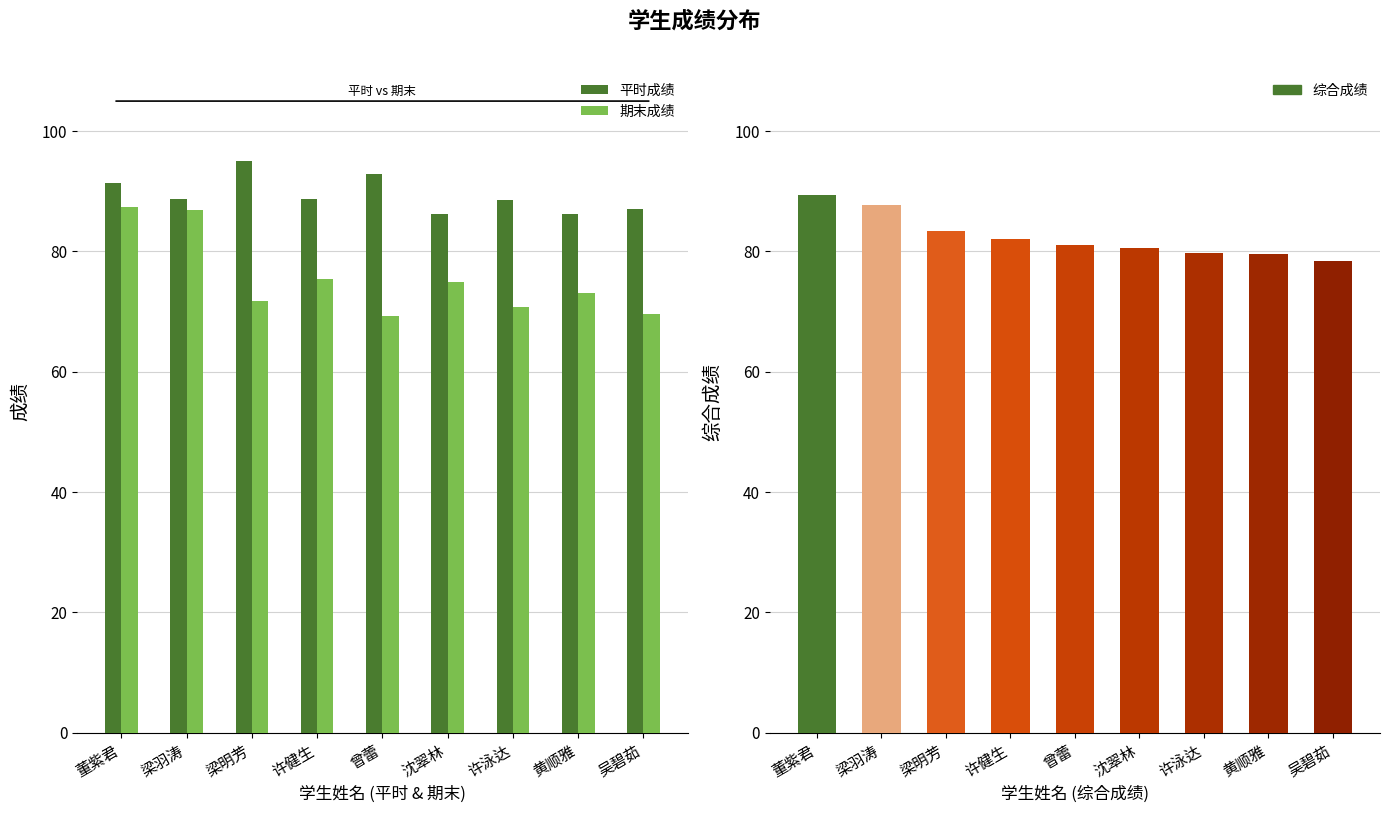

What is the sum of all 平时成绩 values?

804.7